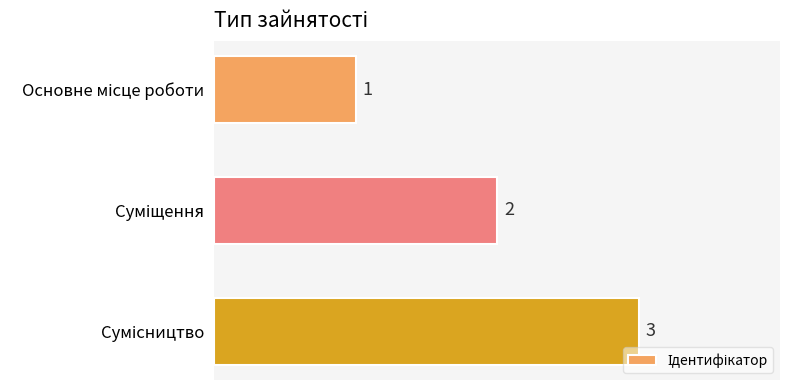

What is the maximum value shown in the chart?

3